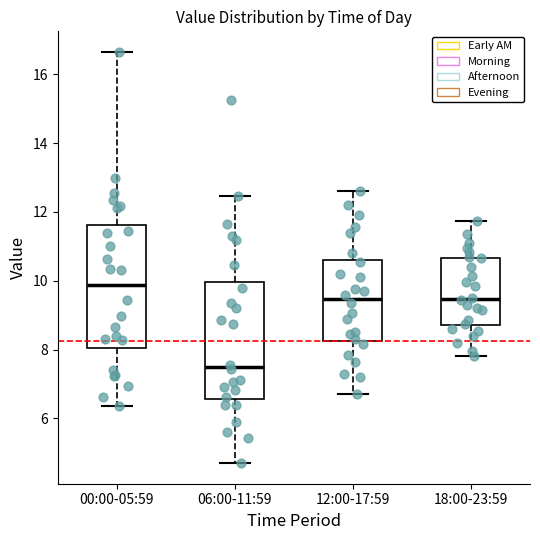

Where does the lower whisker of the box for 06:00-11:59 end on the y-axis? The values are not printed on the chart, so give them approximately, as read against the axis.

4.8